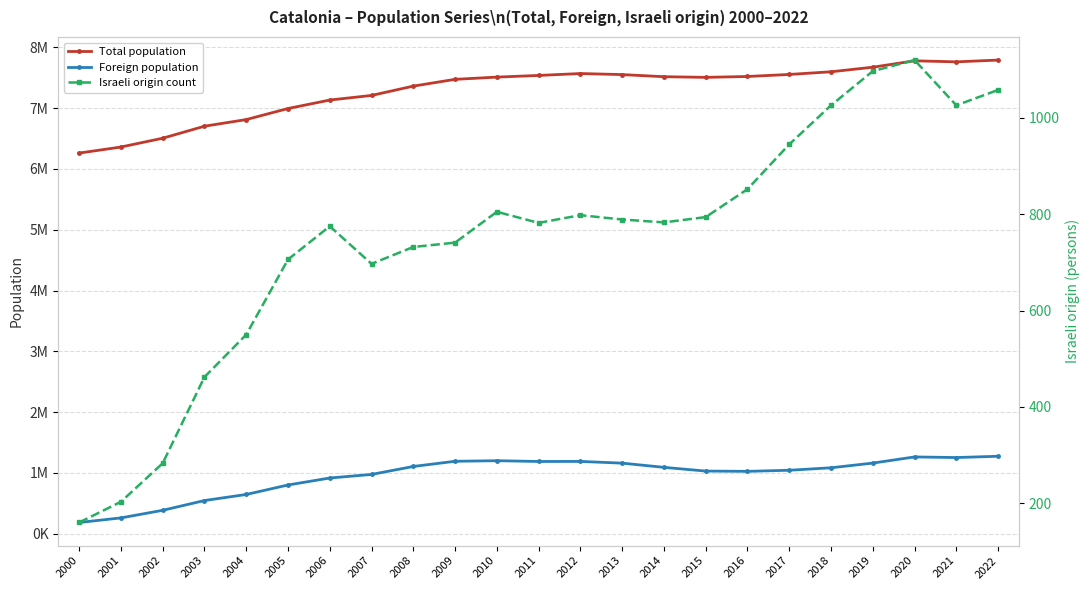

Reading right to left, what are all the values shown in this chart?

Total population: 2022=7792611	2021=7763362	2020=7780479	2019=7675217	2018=7600065	2017=7555830	2016=7522596	2015=7508106	2014=7518903	2013=7553650	2012=7570908	2011=7539618	2010=7512381	2009=7475420	2008=7364078	2007=7210508	2006=7134697	2005=6995206	2004=6813319	2003=6704146	2002=6506440	2001=6361365	2000=6261999
Foreign population: 2022=1271810	2021=1250665	2020=1260619	2019=1159427	2018=1082099	2017=1041362	2016=1023398	2015=1028069	2014=1089214	2013=1158472	2012=1186779	2011=1185852	2010=1198538	2009=1189279	2008=1103790	2007=972507	2006=913757	2005=798904	2004=642846	2003=543008	2002=382020	2001=257320	2000=181590
Israeli origin count: 2022=1058	2021=1026	2020=1120	2019=1097	2018=1026	2017=945	2016=852	2015=794	2014=783	2013=789	2012=798	2011=782	2010=805	2009=741	2008=732	2007=697	2006=775	2005=706	2004=550	2003=462	2002=283	2001=203	2000=160